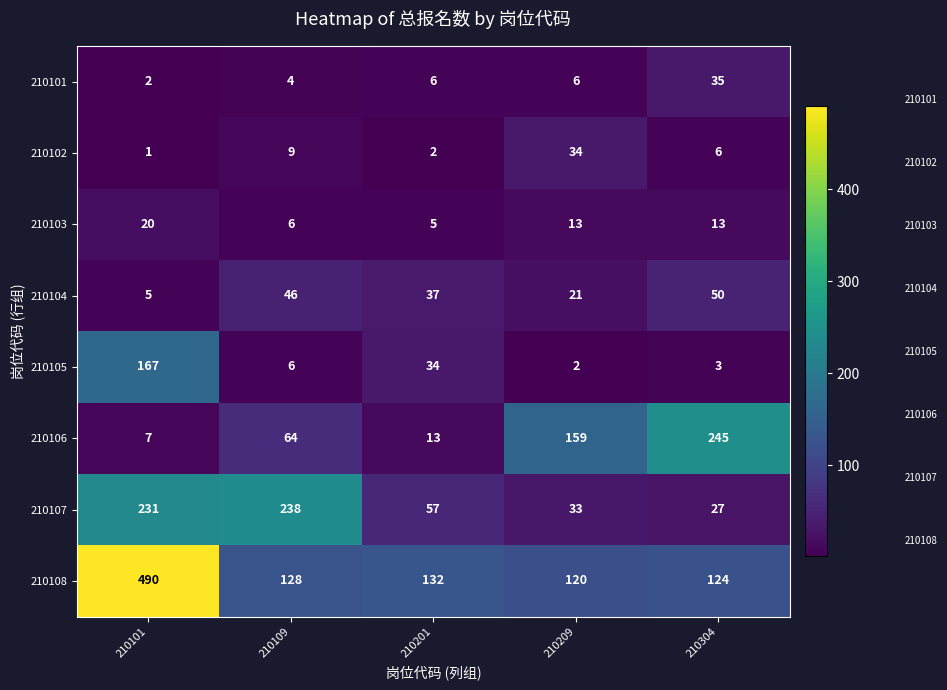

Rank the series at 210209 from lowest to highest value.

210105, 210101, 210103, 210104, 210107, 210102, 210108, 210106